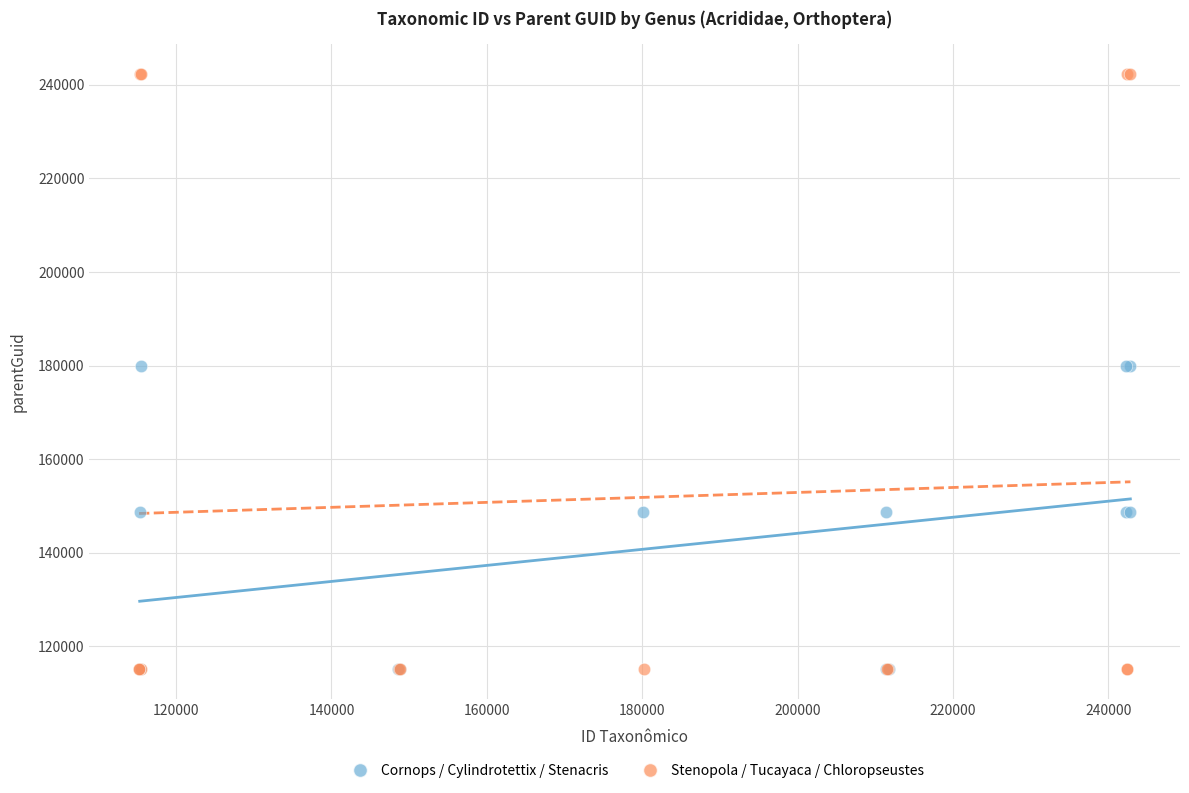

Which series reaches the maximum Y coordinate?

Stenopola / Tucayaca / Chloropseustes